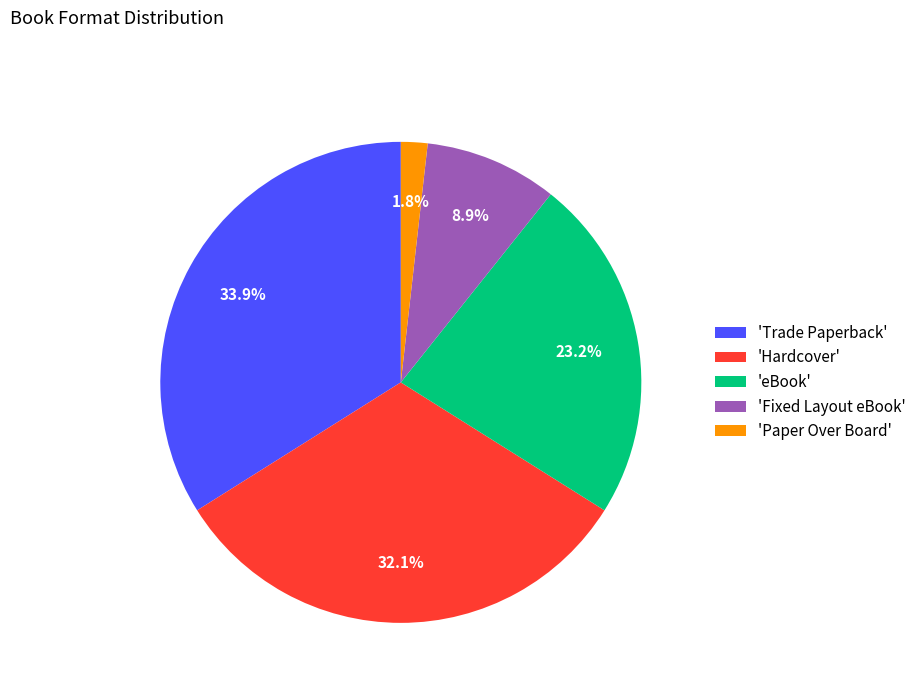

Does 'Fixed Layout eBook' account for over 50% of the chart?

No